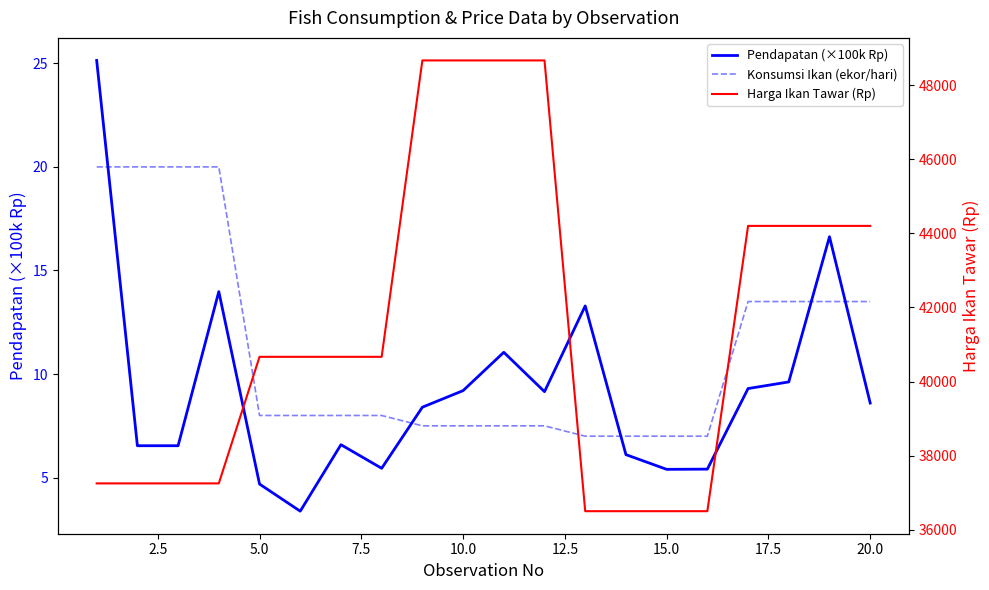

How many lines are shown in the chart?

3